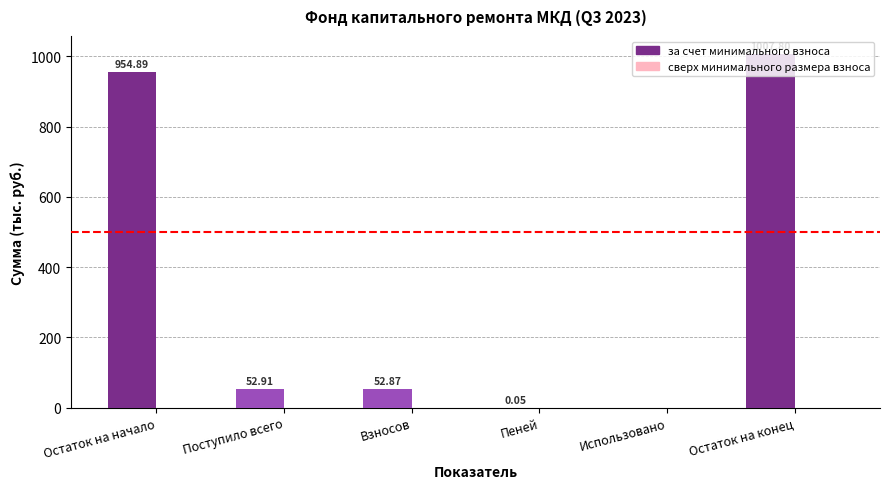

What is the sum of all values?

2068.5